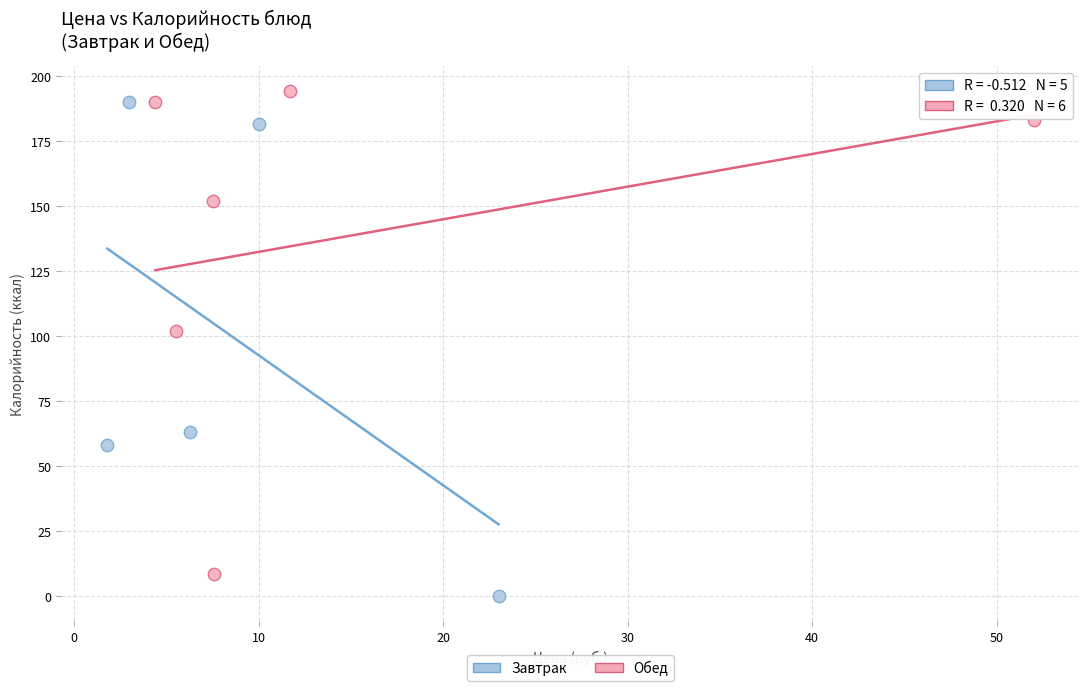

Which series contains the lowest Y value?

Завтрак